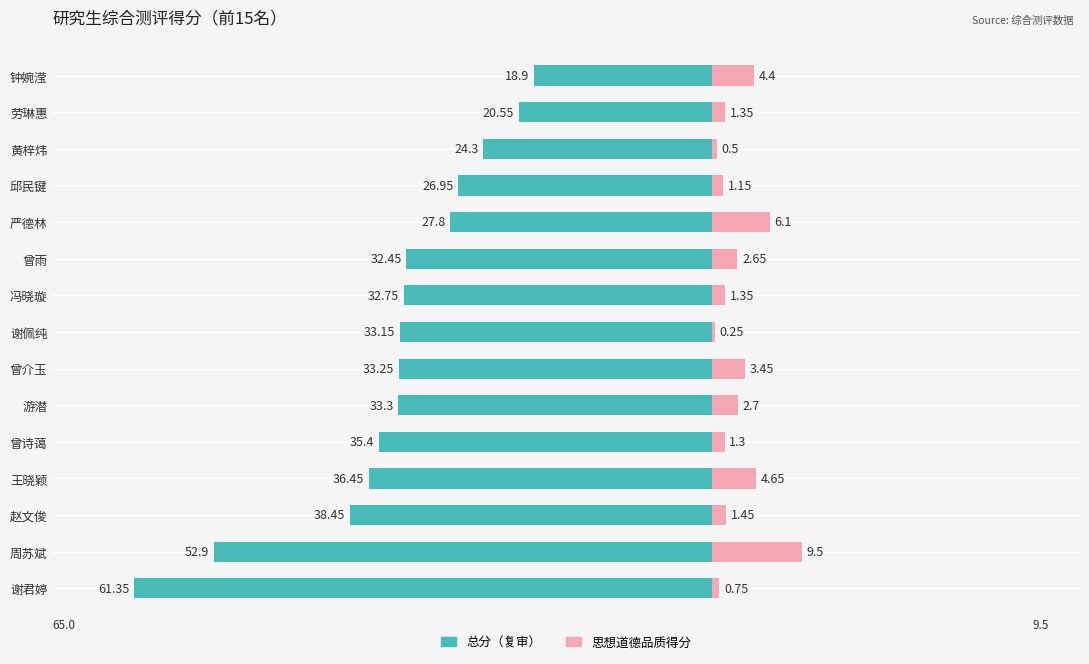

Is it true that 总分（复审） equals -17.5 at 谢佩纯?

False